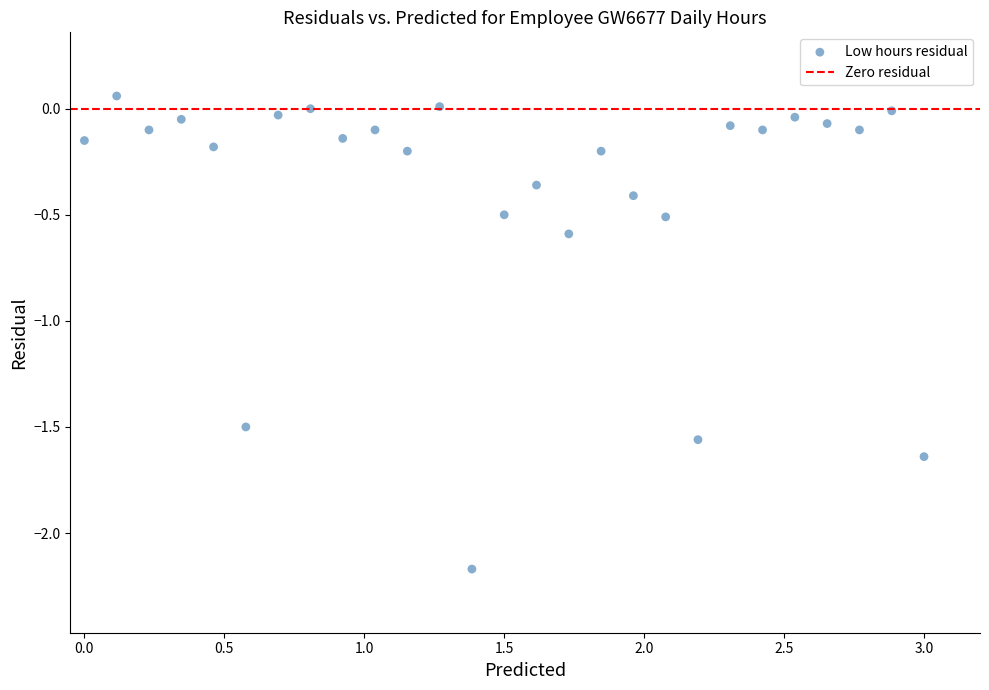

What is the range of Y values (max minus min)?

2.2